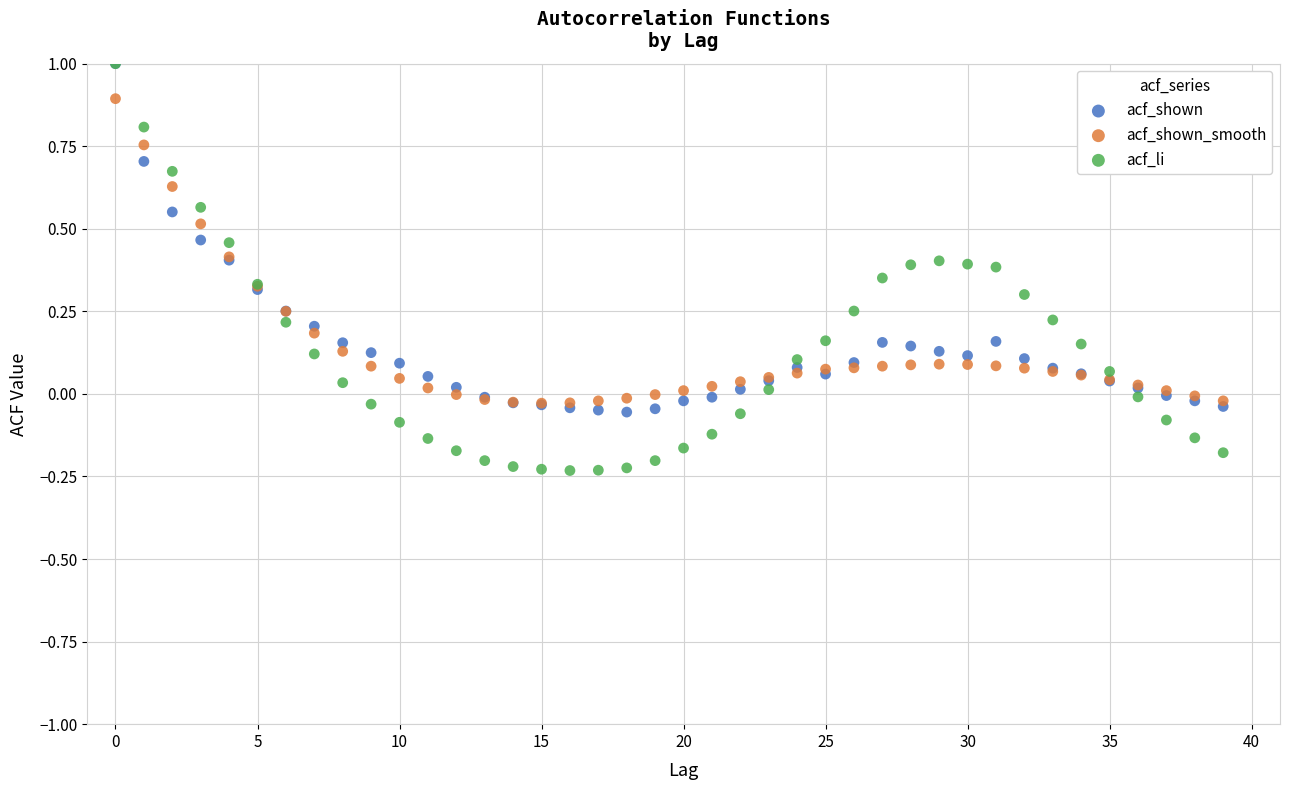

What are all the series names shown in the legend?

acf_shown, acf_shown_smooth, acf_li